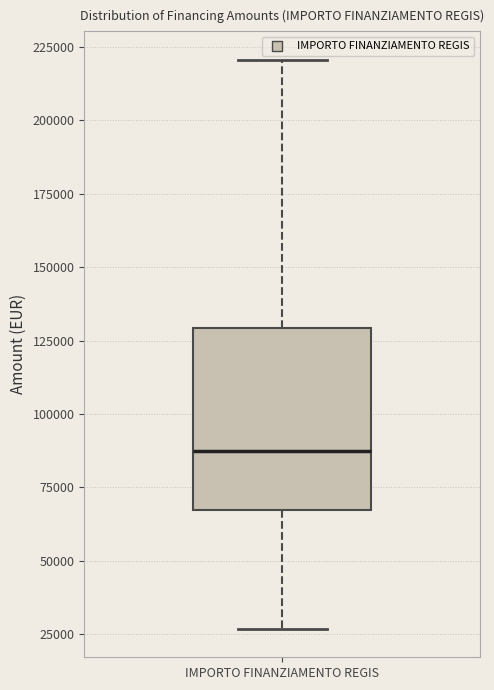

Transcribe this box plot: give where the median line is, the range the box spans, and where the two whiskers end, as read against the y-axis. The values are not printed on the chart, so give them approximately, as read against the axis.

median 85000, box 65000 to 130000, whiskers 25000 to 220000